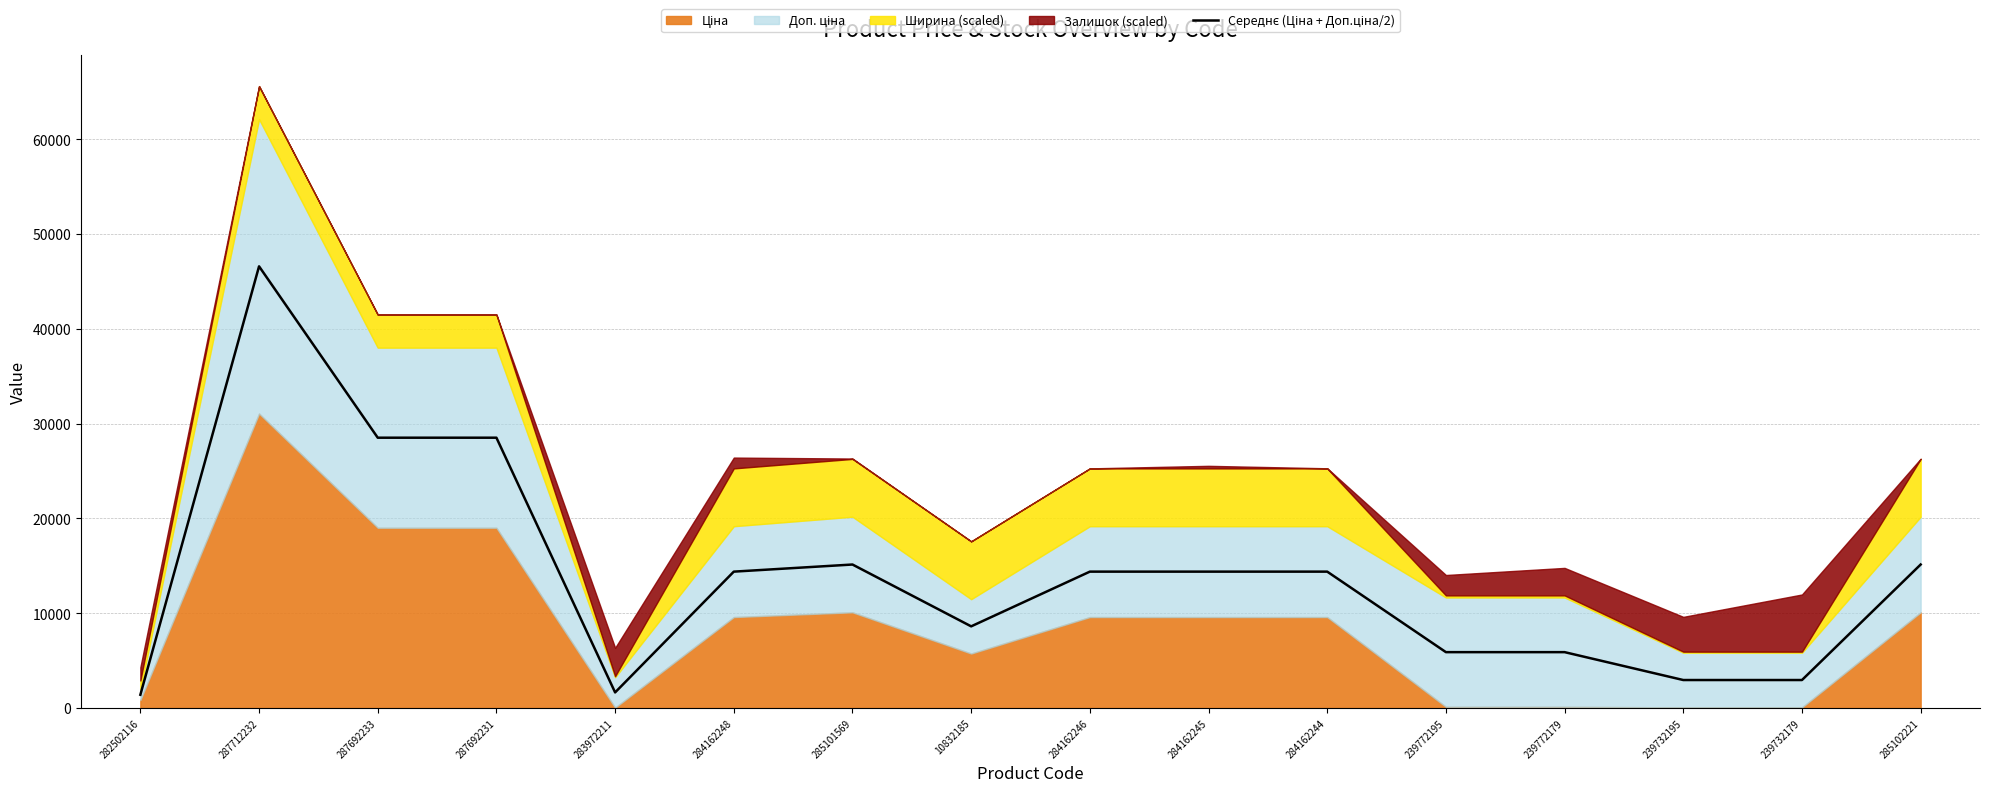

Which category has the lowest value across all series?

282502116